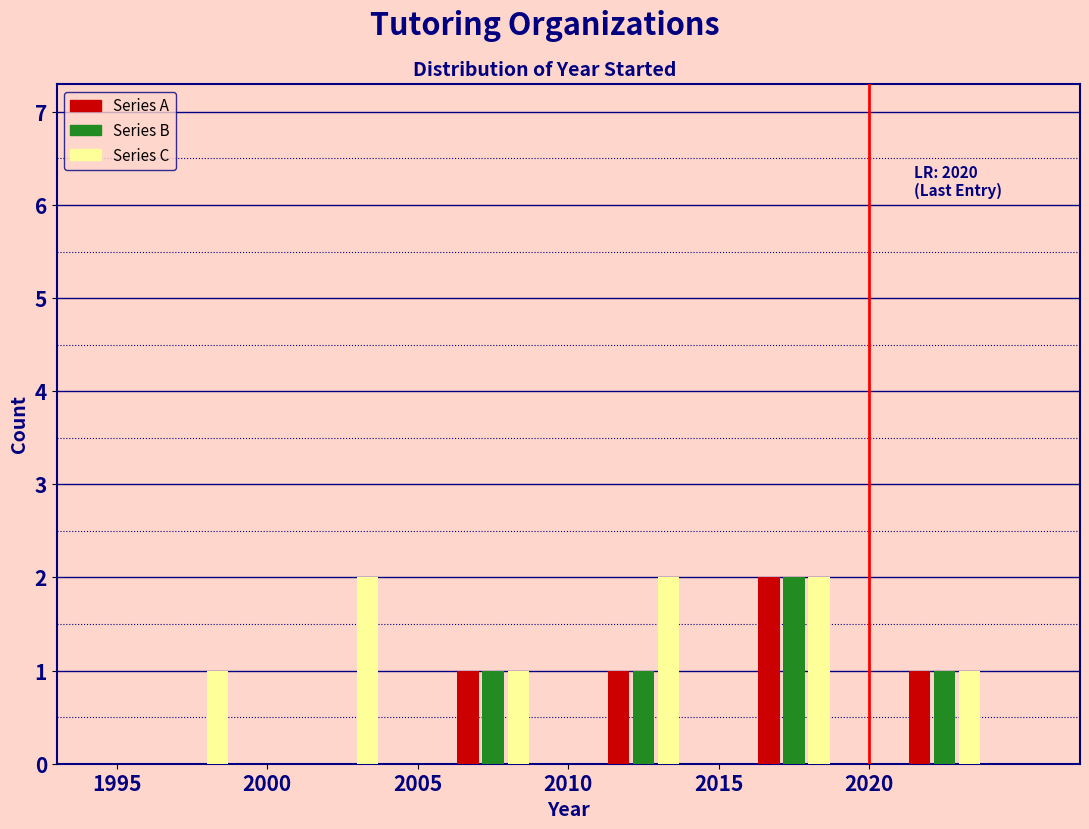

In the Series A series, which range on the x-axis has the tallest bar?

2015 to 2020